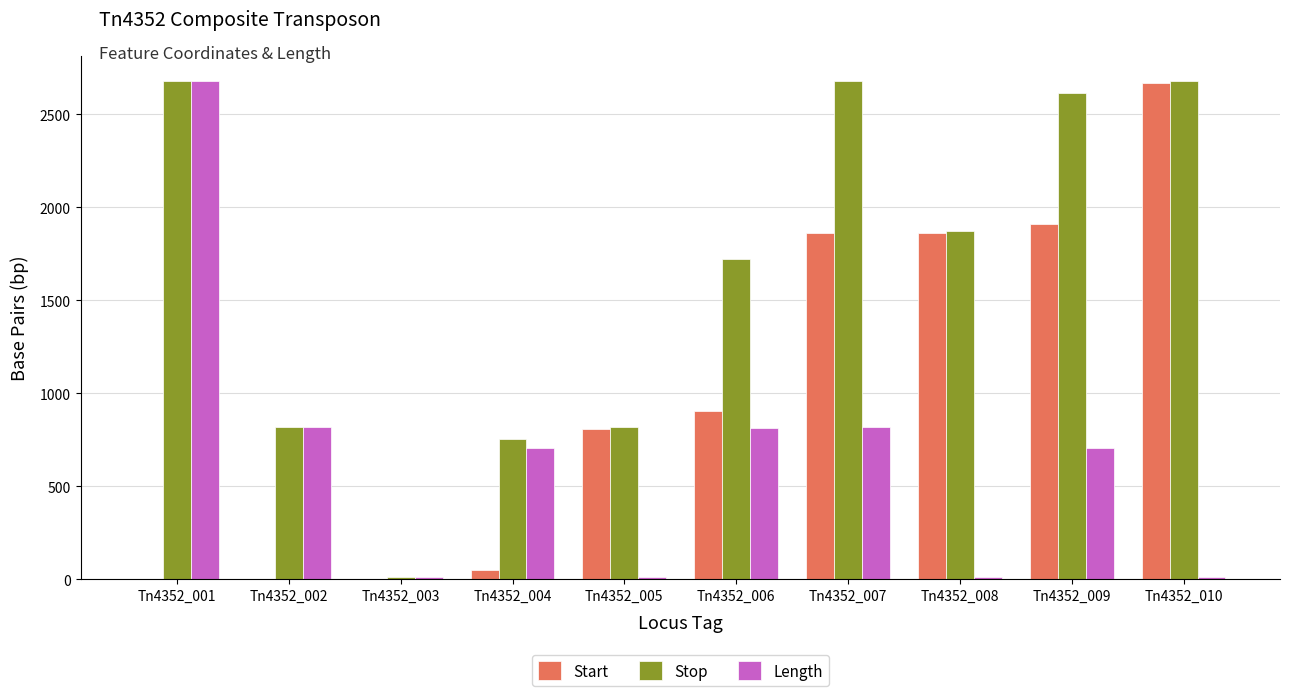

Is it true that Stop equals 2680 at Tn4352_001?

True